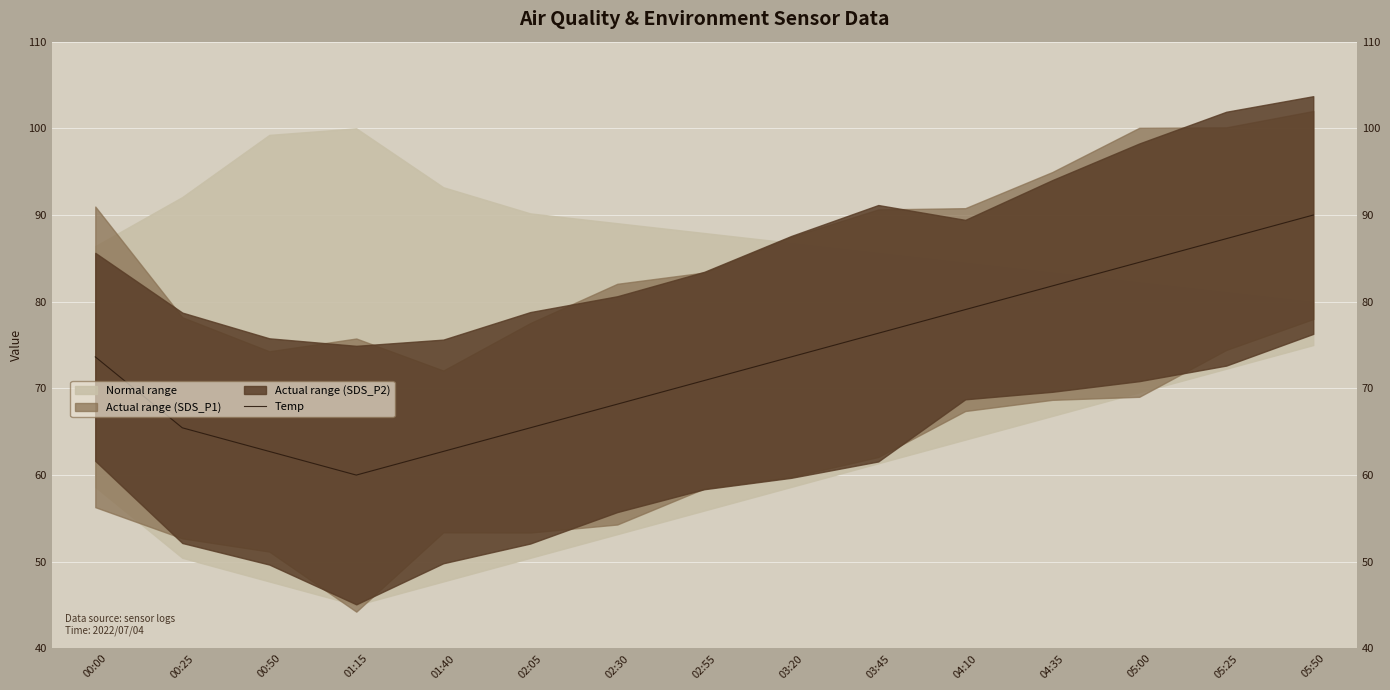

Approximately how many times larger is the value at 02:30 compared to 01:40?

1.1